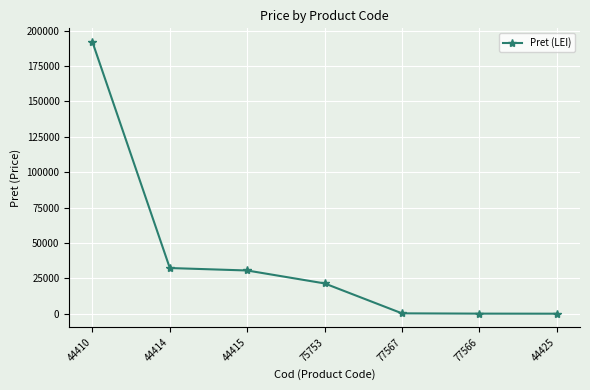

What is the approximate value at 44410?

192005.0